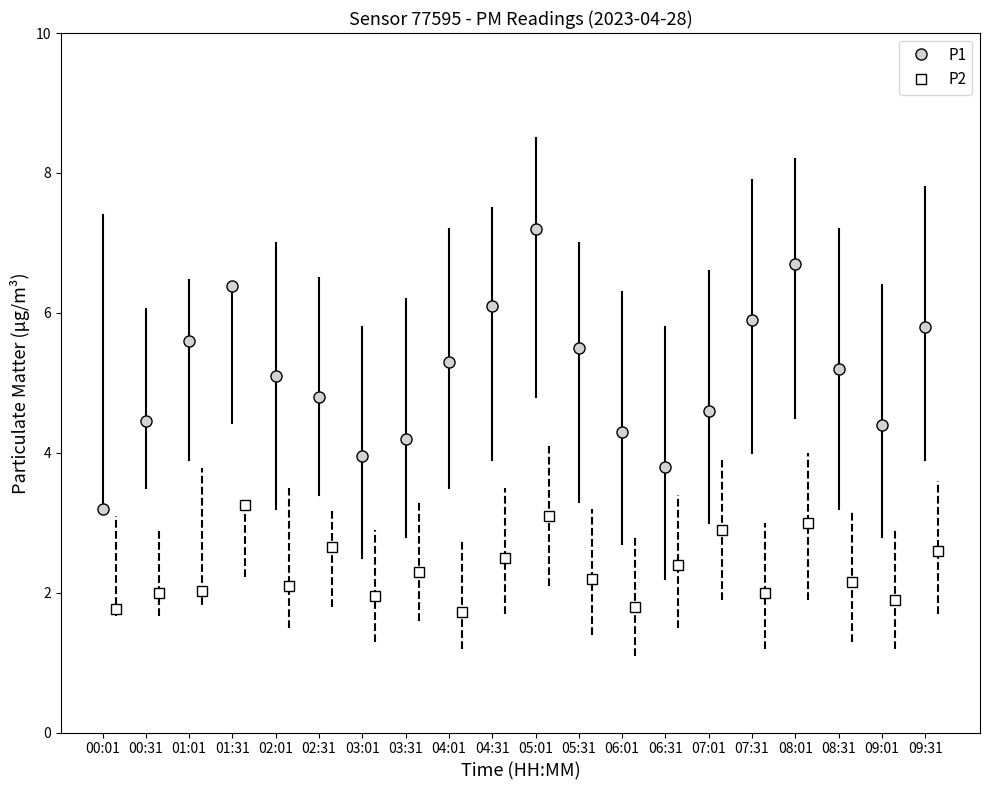

What is the value of the P1 point at the 5th from the left?

5.1